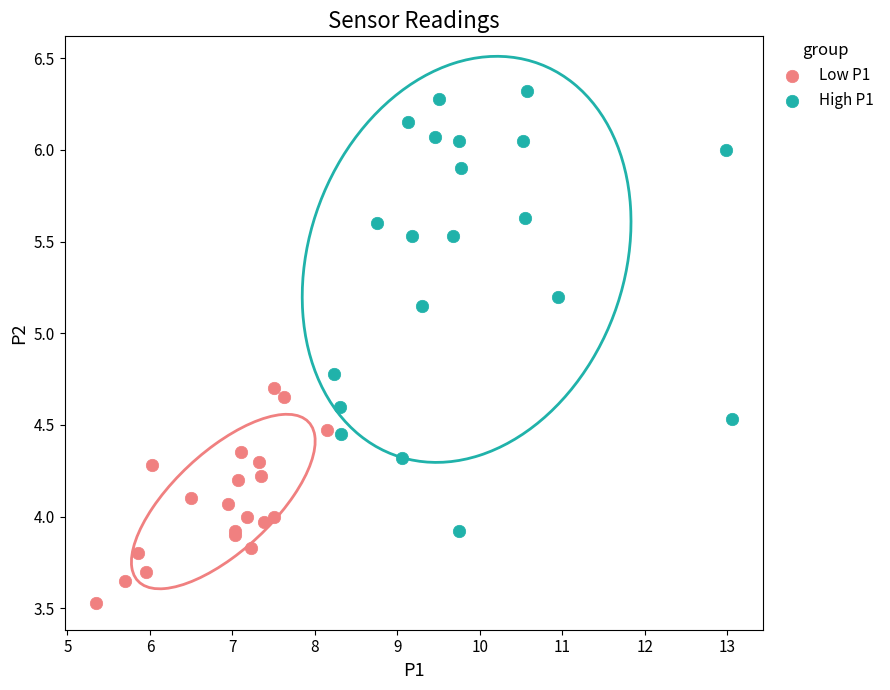

Which series reaches the minimum Y coordinate?

Low P1